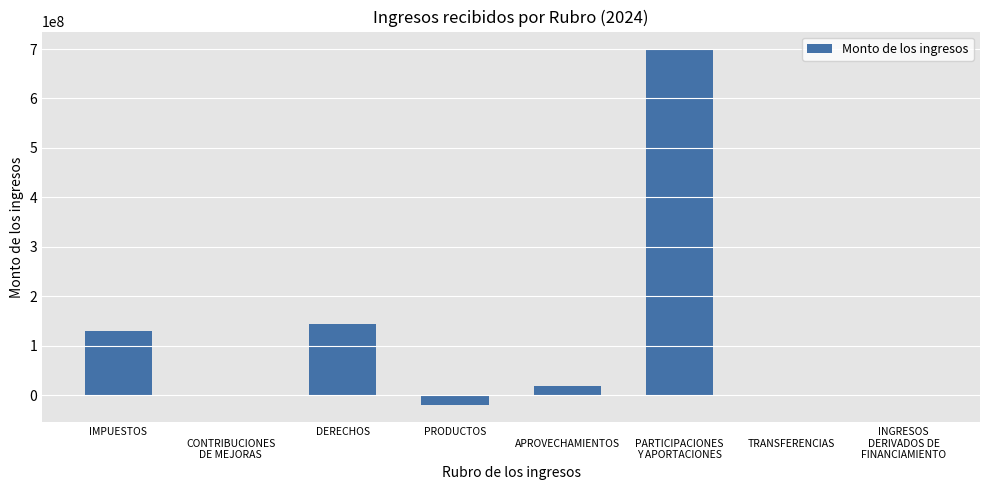

What is the average value?

121338438.2